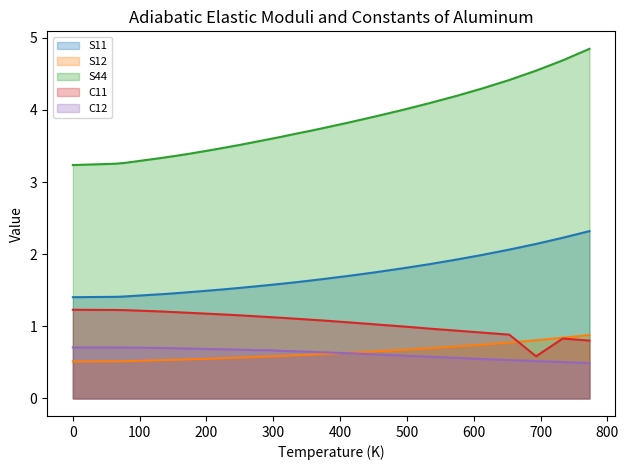

Which has a higher value, 653.2 or 143.2?

653.2